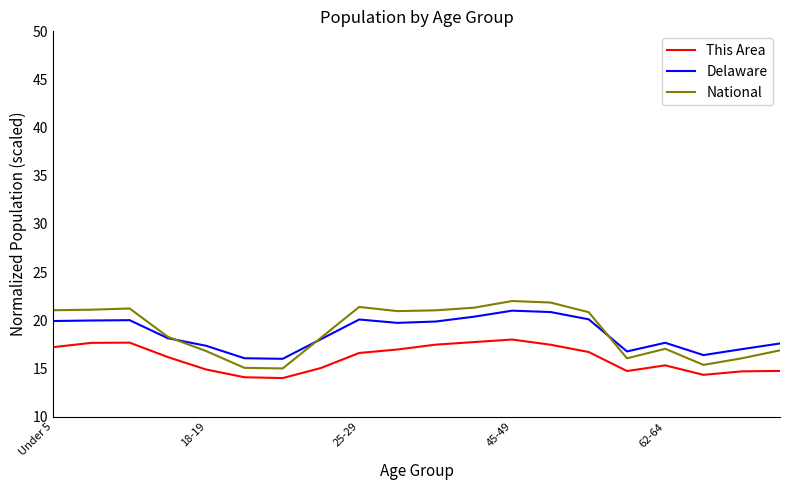

Which series has the largest range (max minus min)?

National